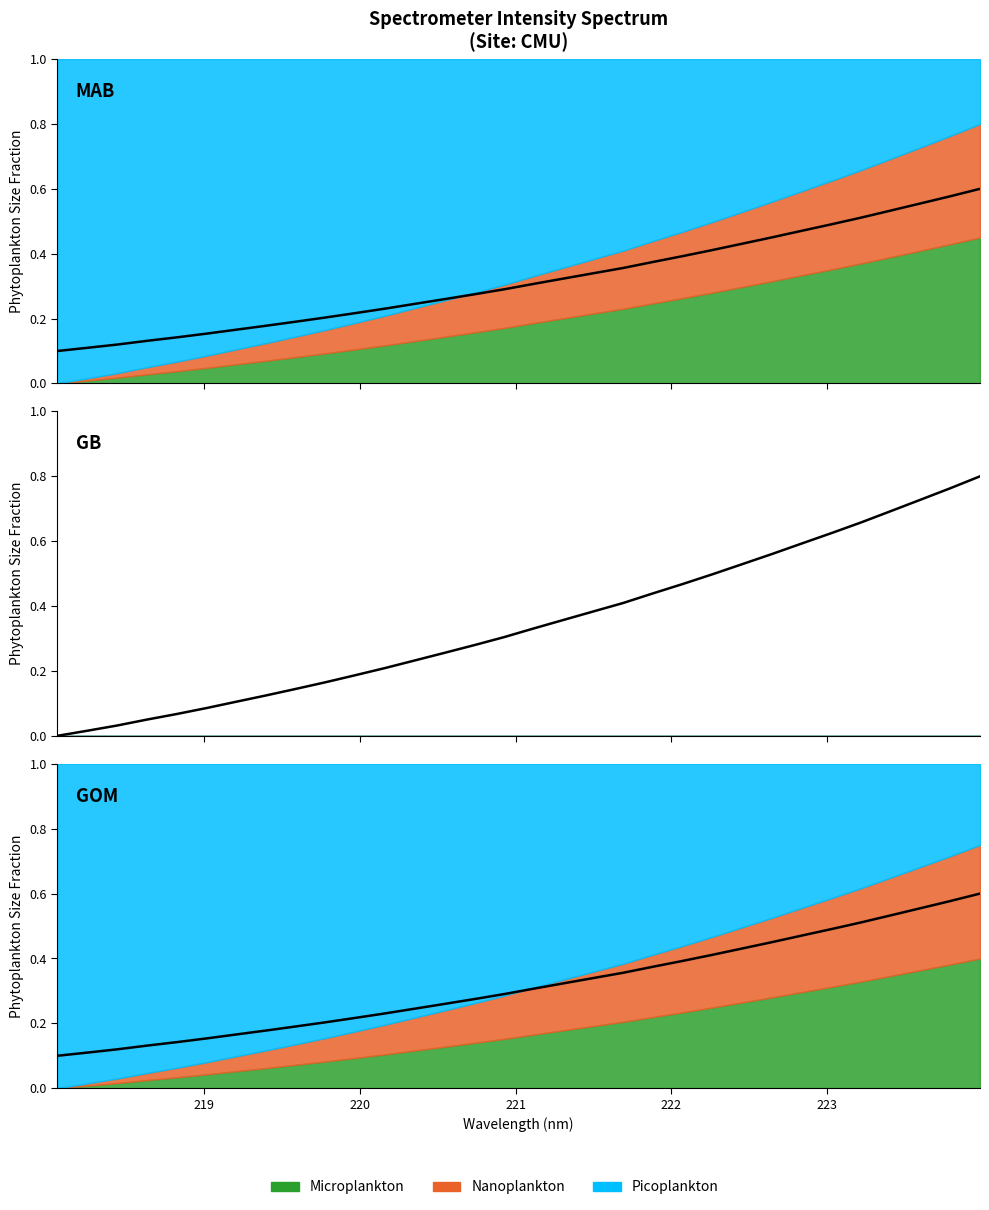

What is the maximum value shown in the chart?

0.8